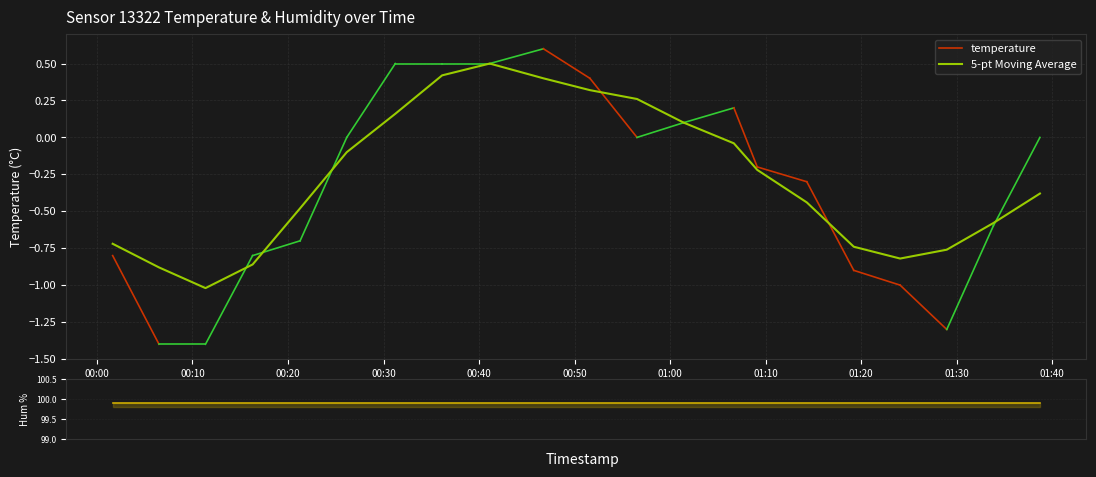

True or false: humidity and 5-pt Moving Average intersect in this chart.

False